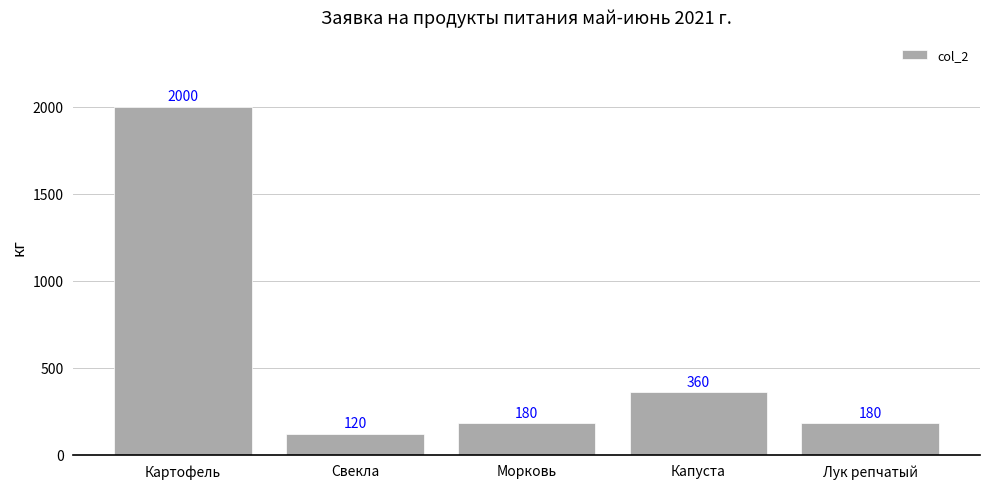

True or false: the data shows 2661 at Картофель.

False